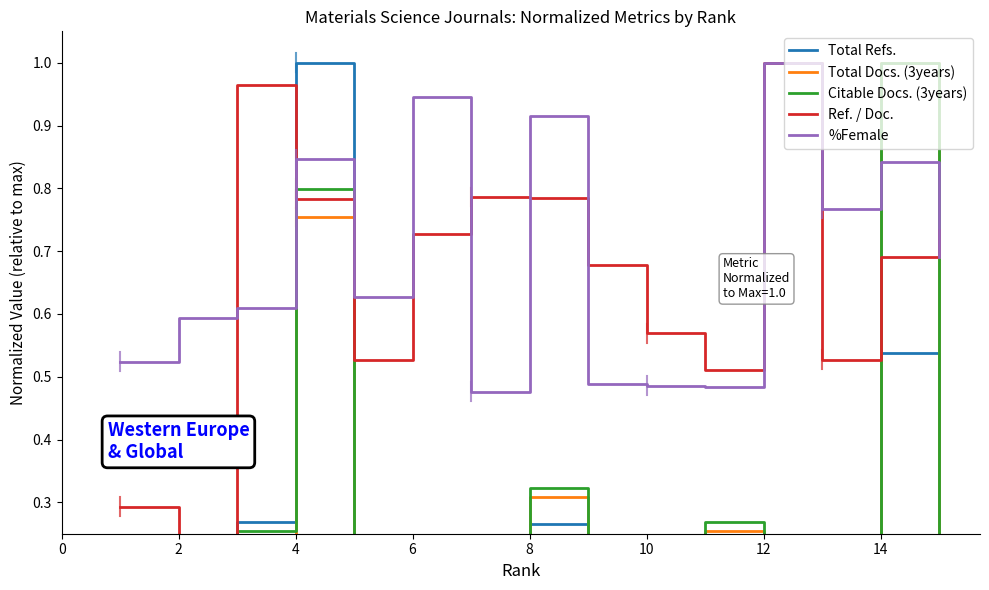

What is the highest value of the %Female series?

1.0